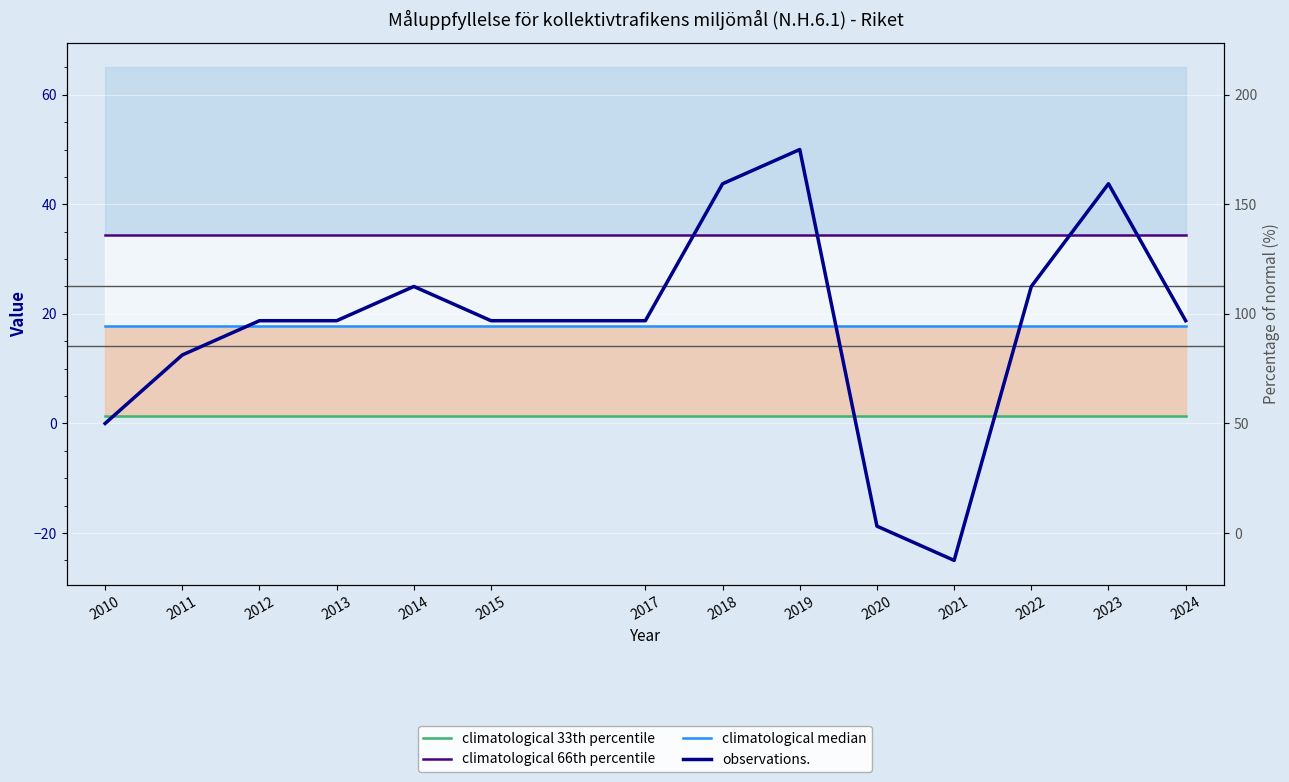

Where is climatological 33th percentile nearest to the value 1?

2010